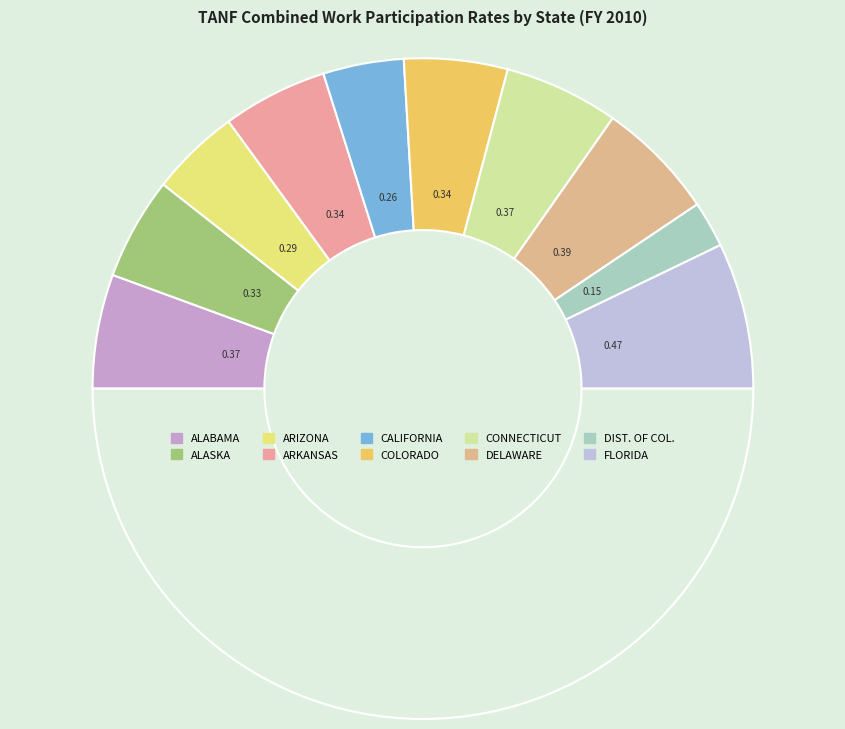

Is there any slice that represents more than half of the pie?

No